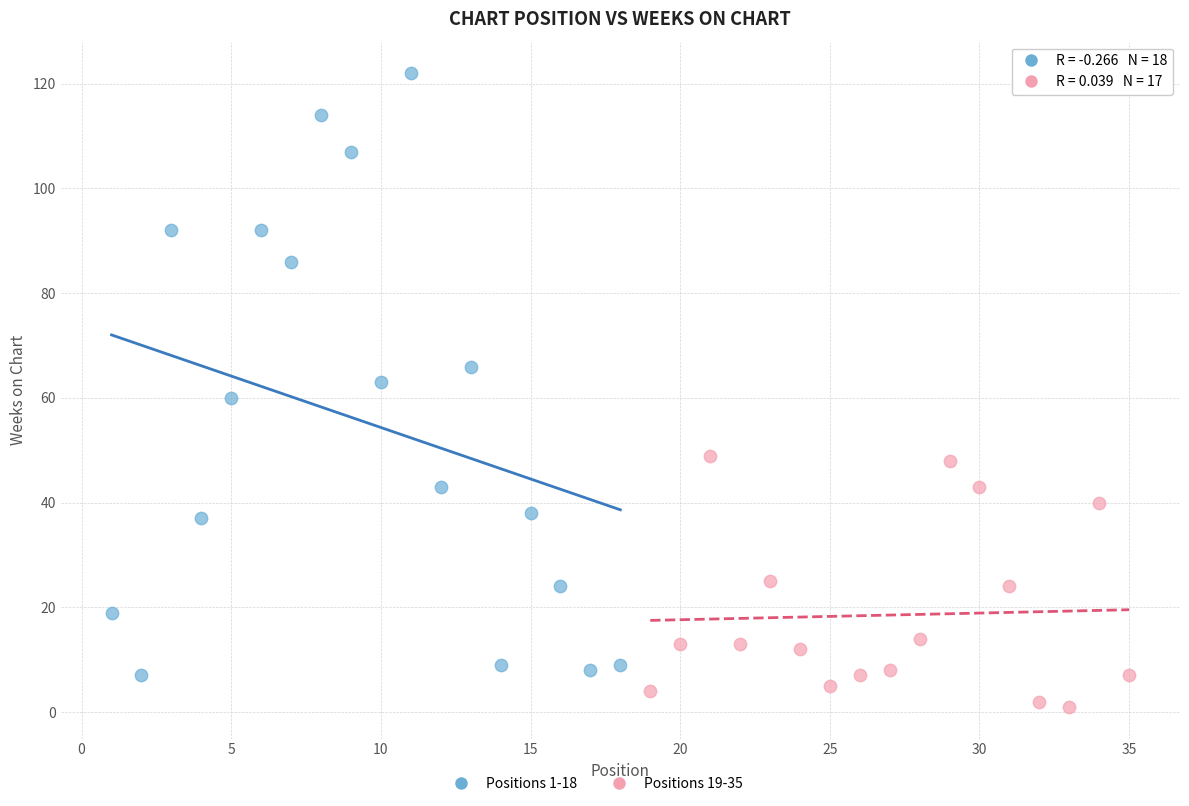

Which series reaches the maximum Y coordinate?

Positions 1-18